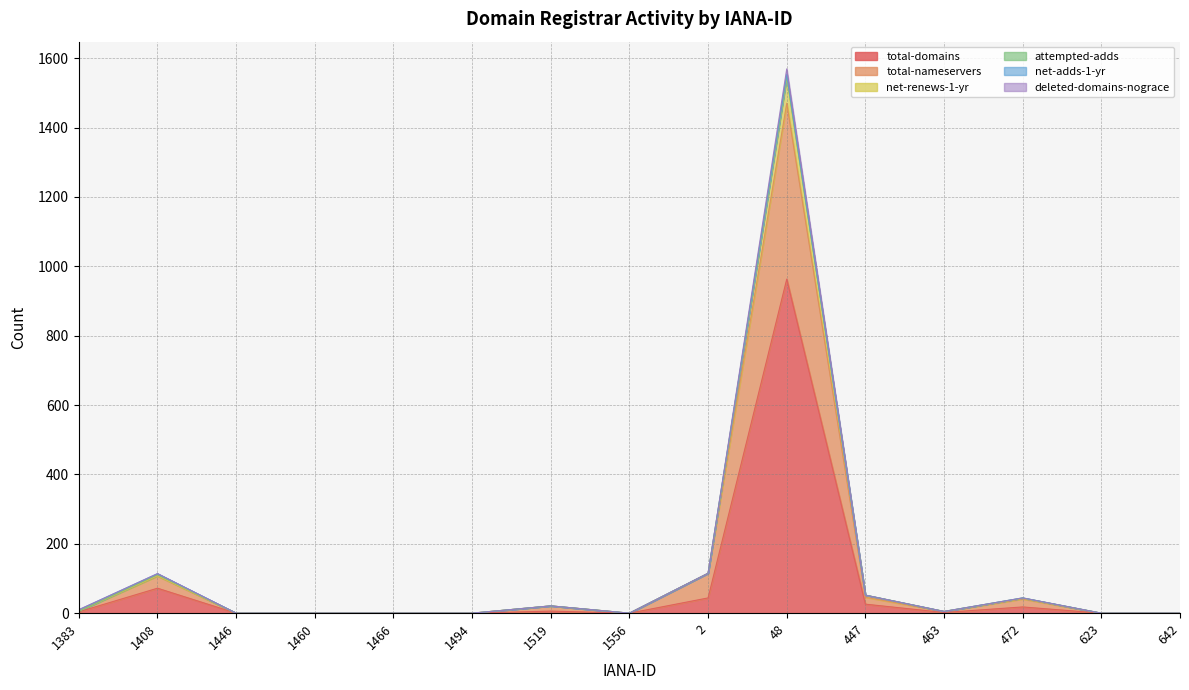

Read the total-nameservers value at 48, to the nearest 100.

1500